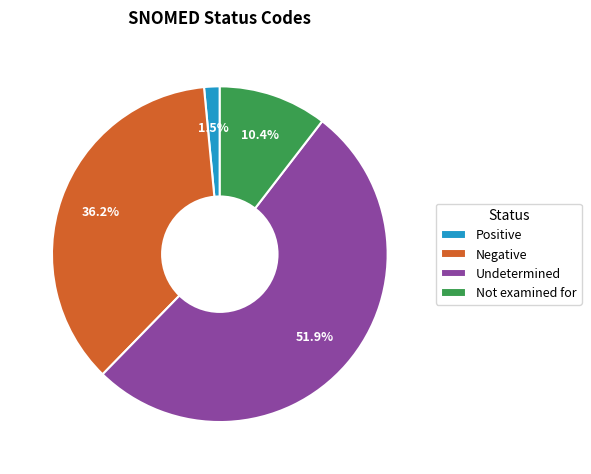

Is there any slice that represents more than half of the pie?

Yes